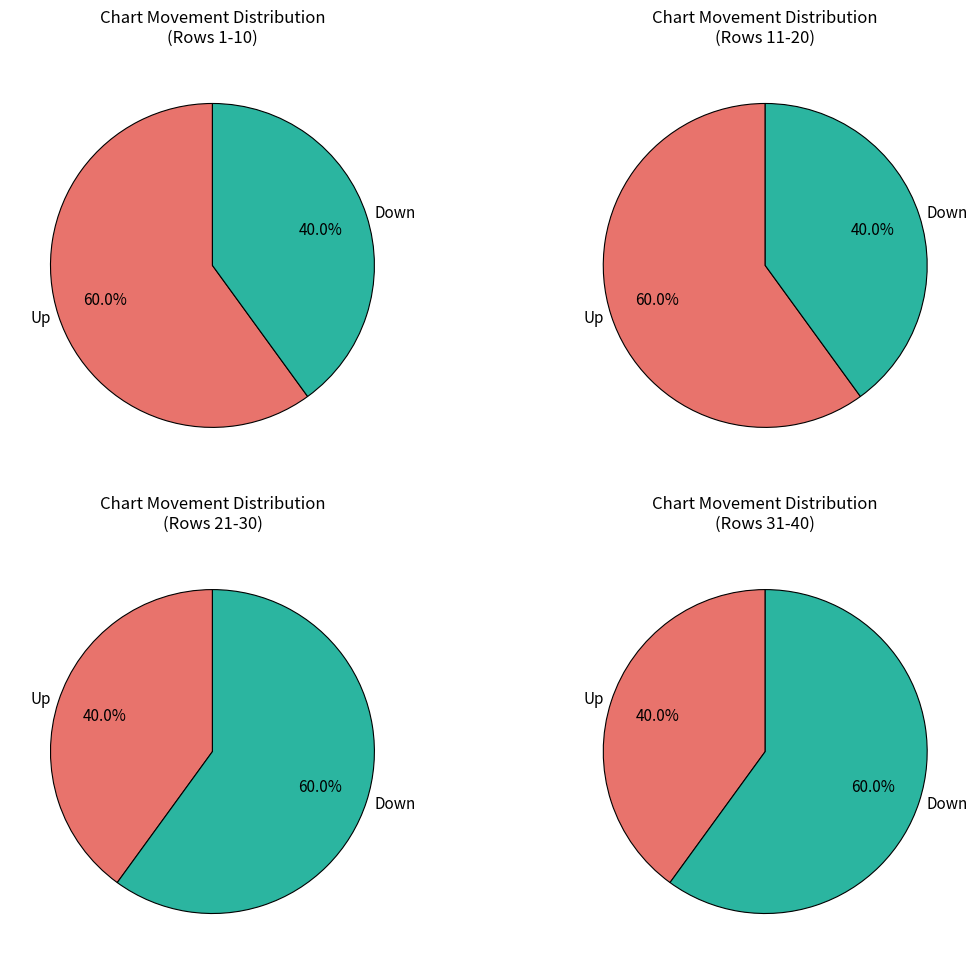

To the nearest percent, what is the combined percentage of down and up?

100%